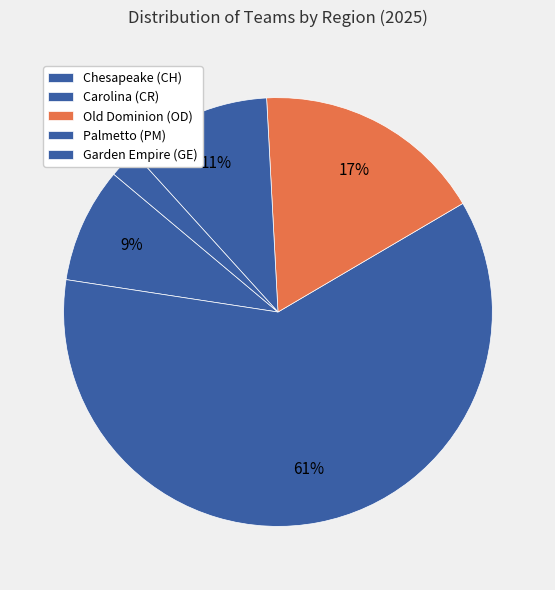

Count the number of slices in the pie.

5